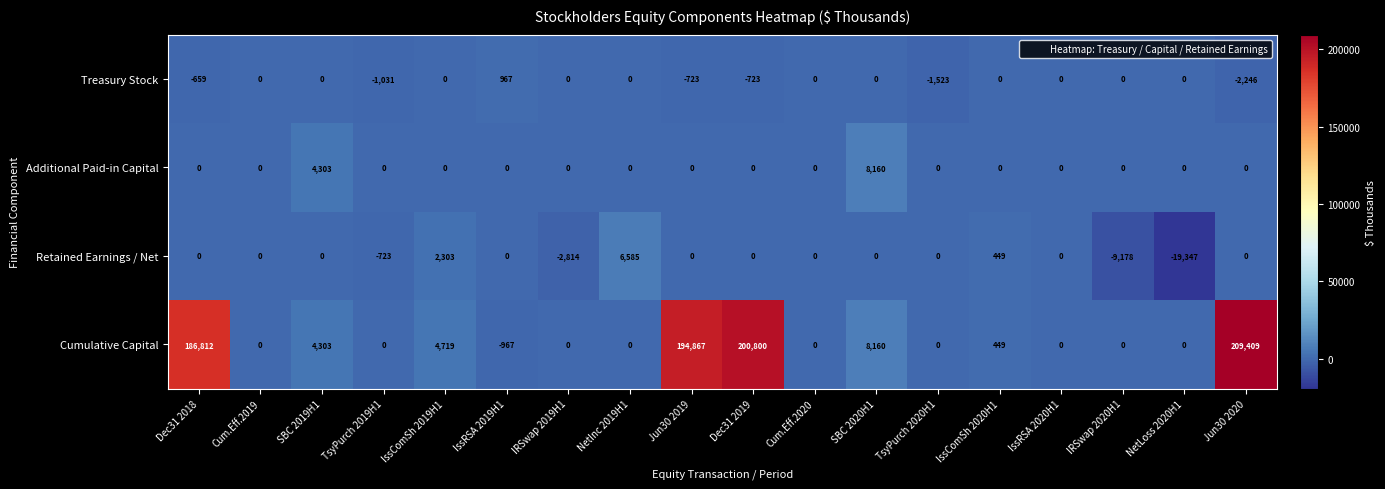

The value of Retained Earnings / Net at TsyPurch 2020H1 is 0. True or false?

True